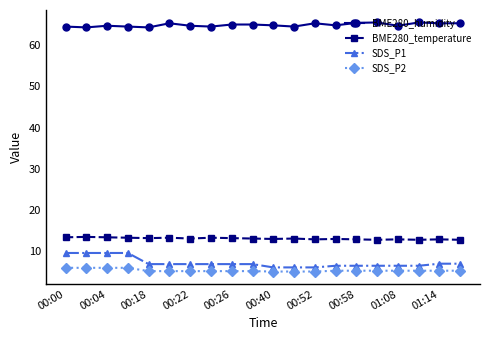

What is the difference between the maximum and minimum values in the SDS_P1 series?

3.5